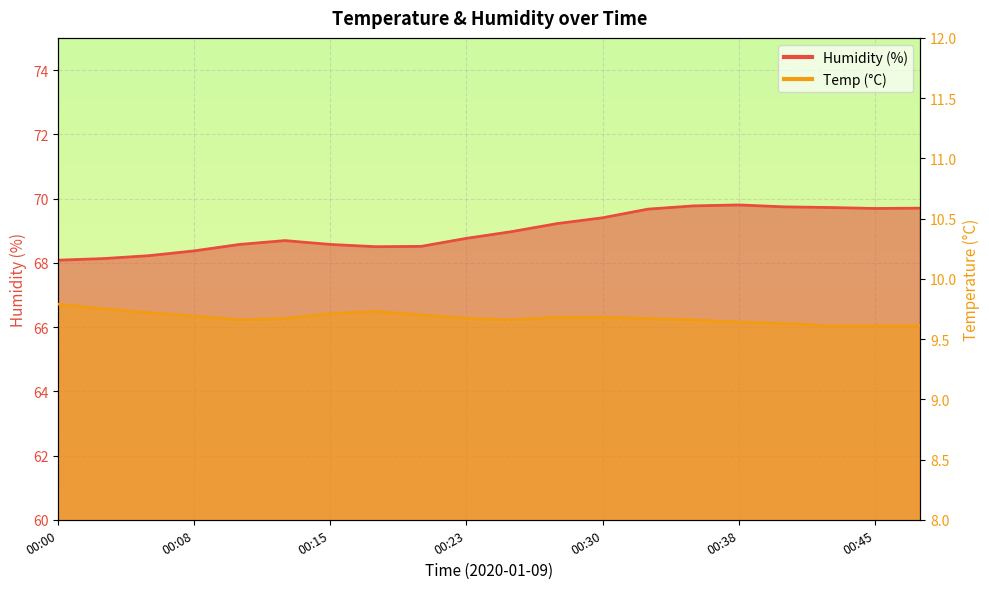

How many data points does each series have?

20